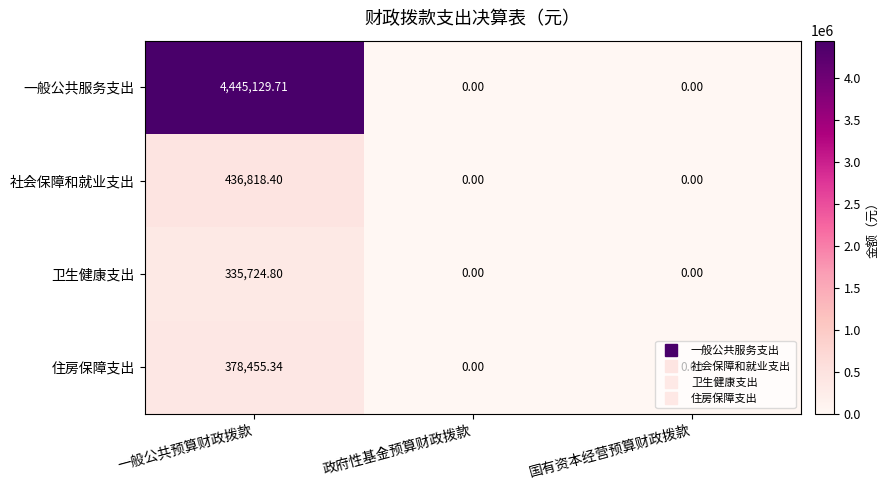

Rank the series by their maximum value, from highest to lowest.

一般公共服务支出, 社会保障和就业支出, 住房保障支出, 卫生健康支出